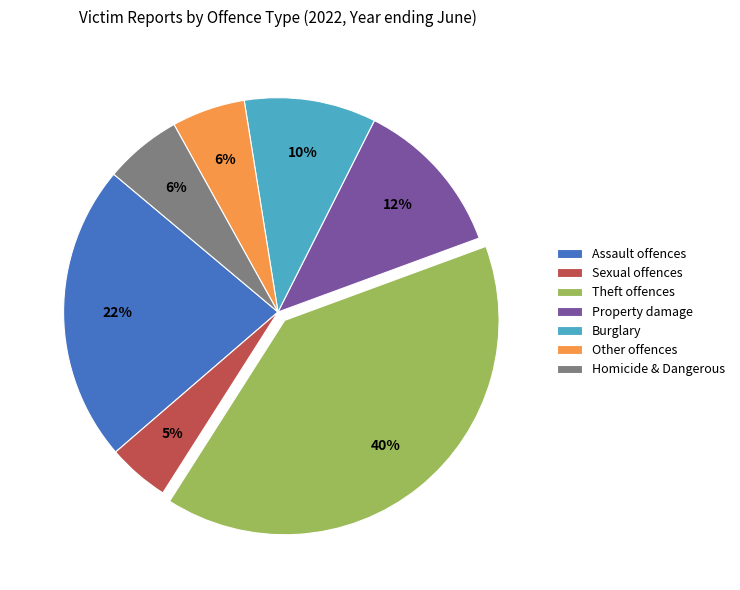

To the nearest percent, what is the difference between the Homicide & Dangerous and Burglary slice percentages?

4%